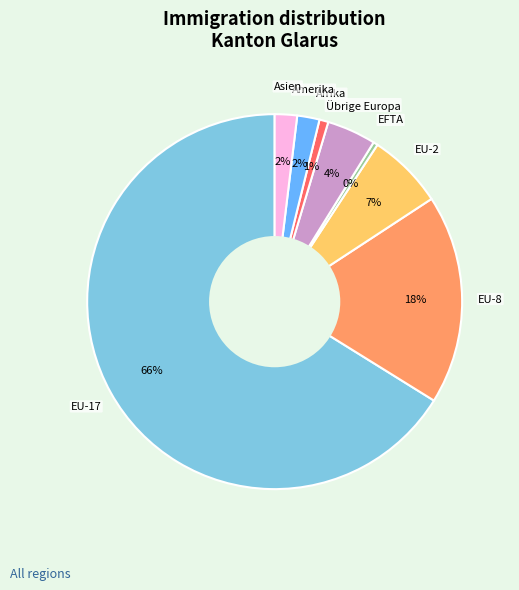

To the nearest percent, what is the average slice percentage?

12%